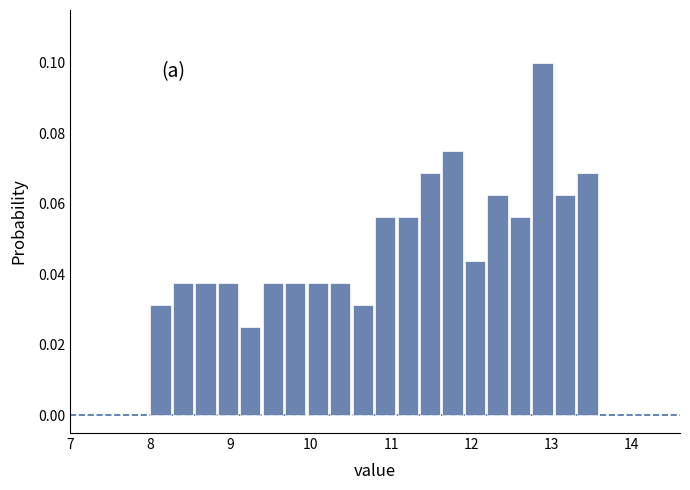

Read against the x-axis, roughly where is the centre of the tallest bar?

12.9